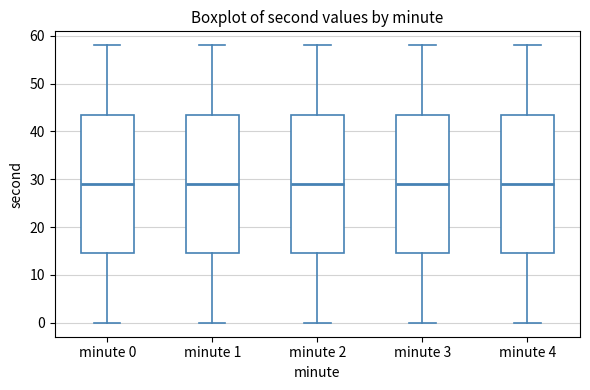

Reading left to right, transcribe this box plot: for each box, give where its median line is, the range the box spans, and where its two whiskers end, as read against the y-axis. The values are not printed on the chart, so give them approximately, as read against the axis.

minute 0: median 29, box 15 to 44, whiskers 0 to 58
minute 1: median 29, box 15 to 44, whiskers 0 to 58
minute 2: median 29, box 15 to 44, whiskers 0 to 58
minute 3: median 29, box 15 to 44, whiskers 0 to 58
minute 4: median 29, box 15 to 44, whiskers 0 to 58